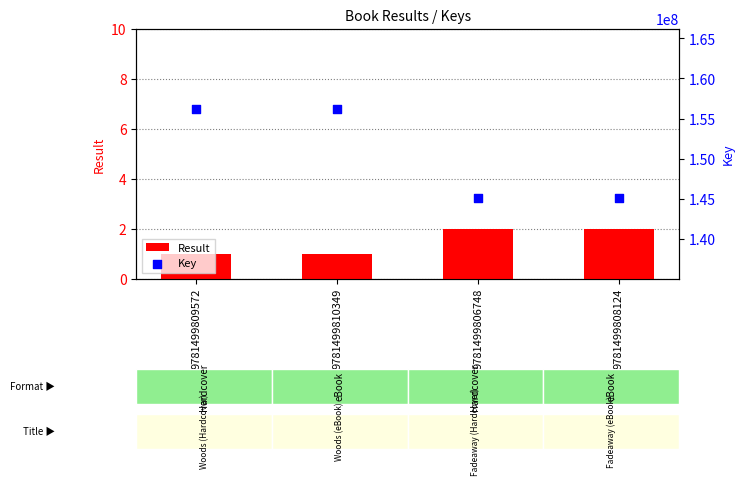

At which category is the sum across all series the highest?

9781499809572